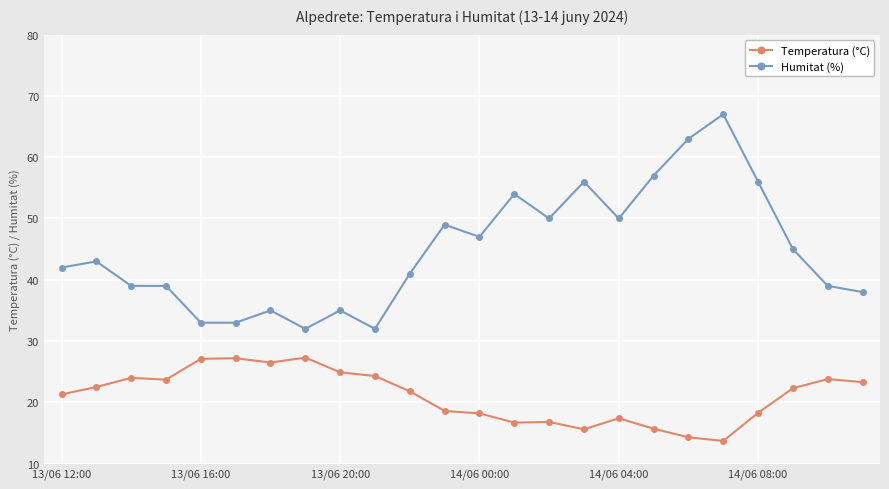

What is the maximum value shown in the chart?

67.0